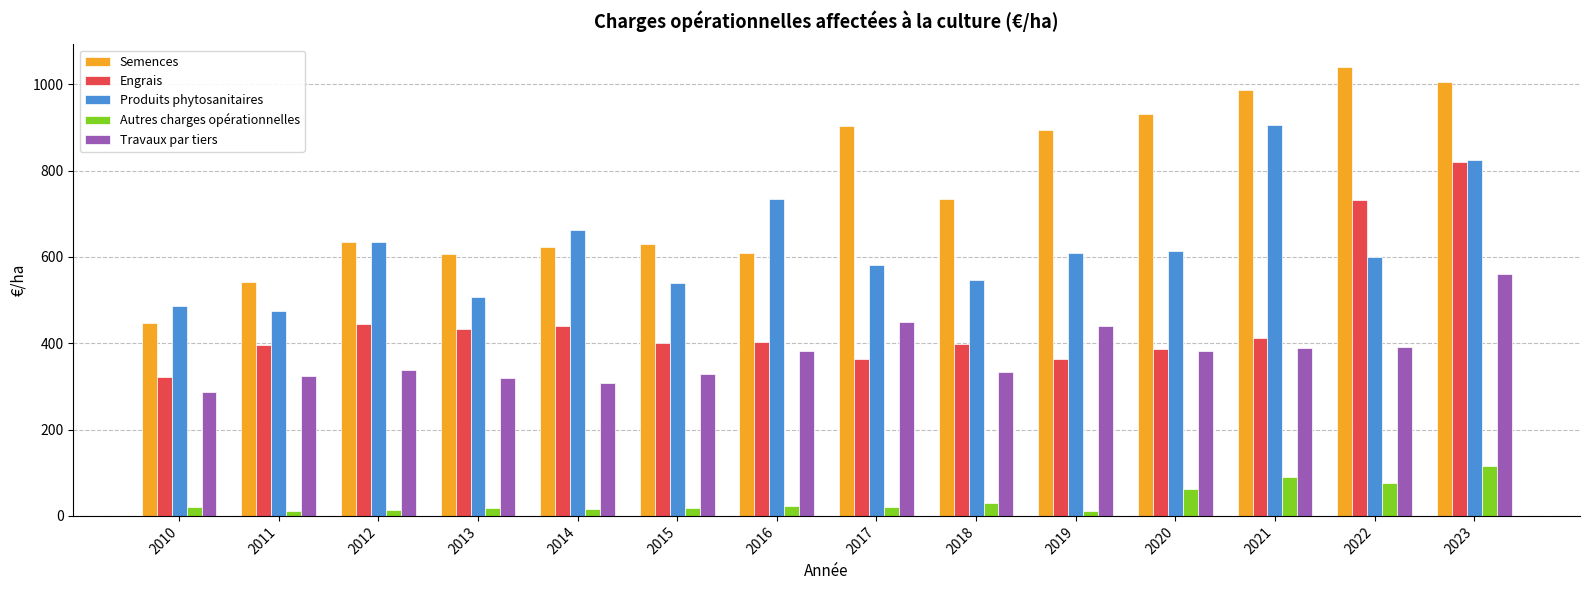

What is the difference between the maximum and minimum values in the Produits phytosanitaires series?

431.8